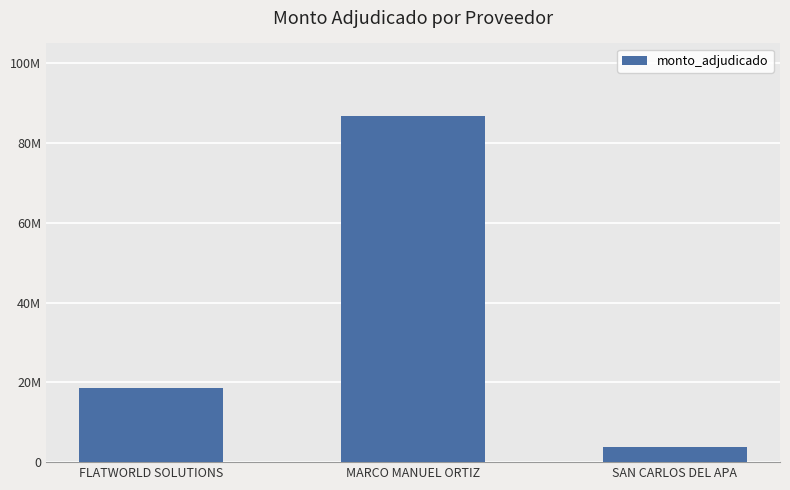

The chart shows a value of 2406308 at SAN CARLOS DEL APA. True or false?

False